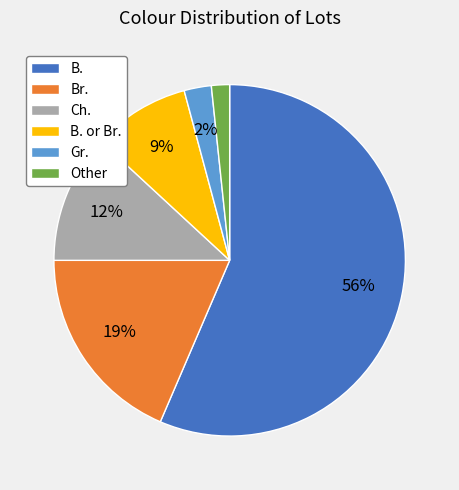

Count the number of slices in the pie.

6